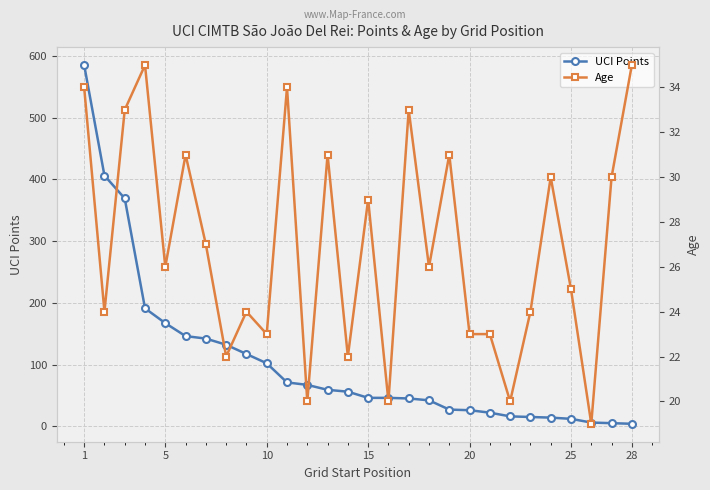

What is the minimum value for Age?

19